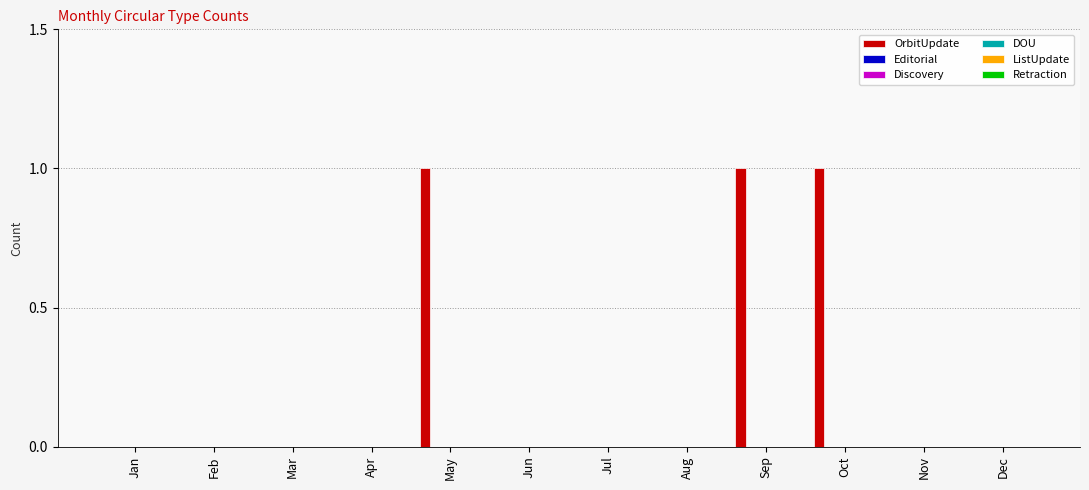

Count the number of data series in this chart.

1